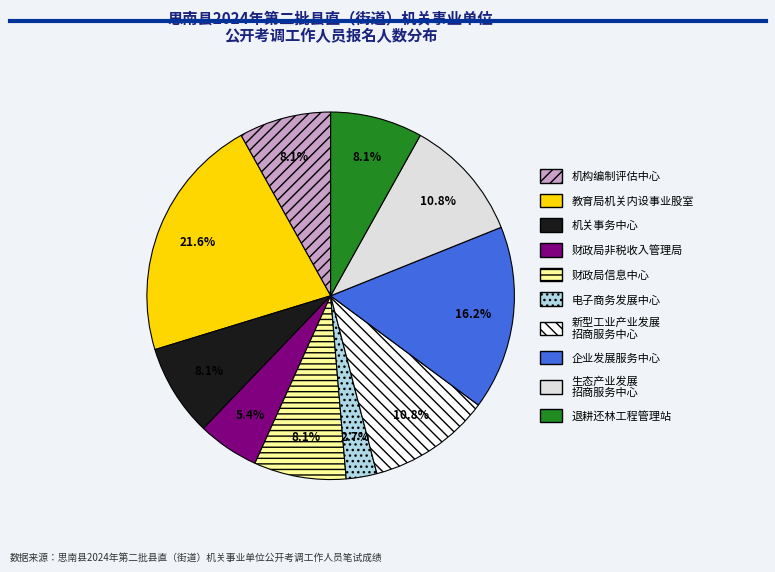

Which has a higher value, 退耕还林工程管理站 or 生态产业发展 招商服务中心?

生态产业发展 招商服务中心